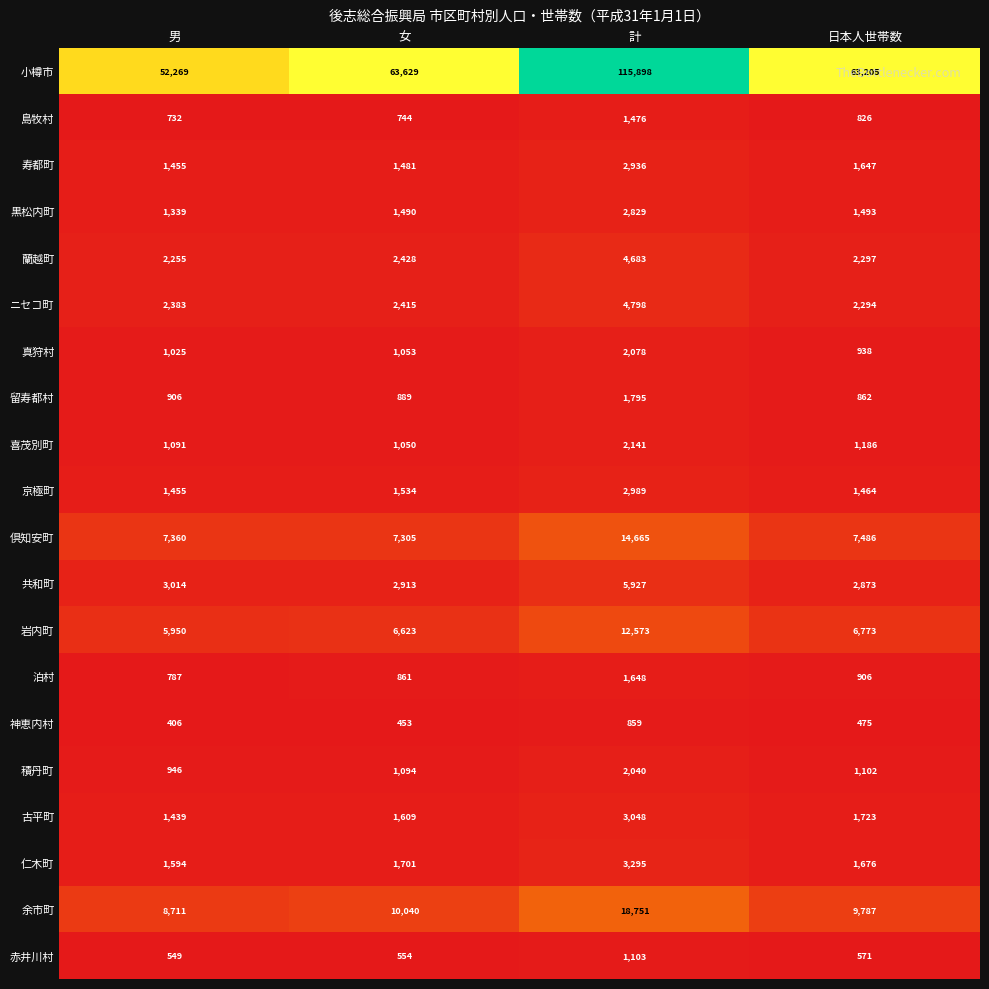

Which label corresponds to the largest value in the chart?

計